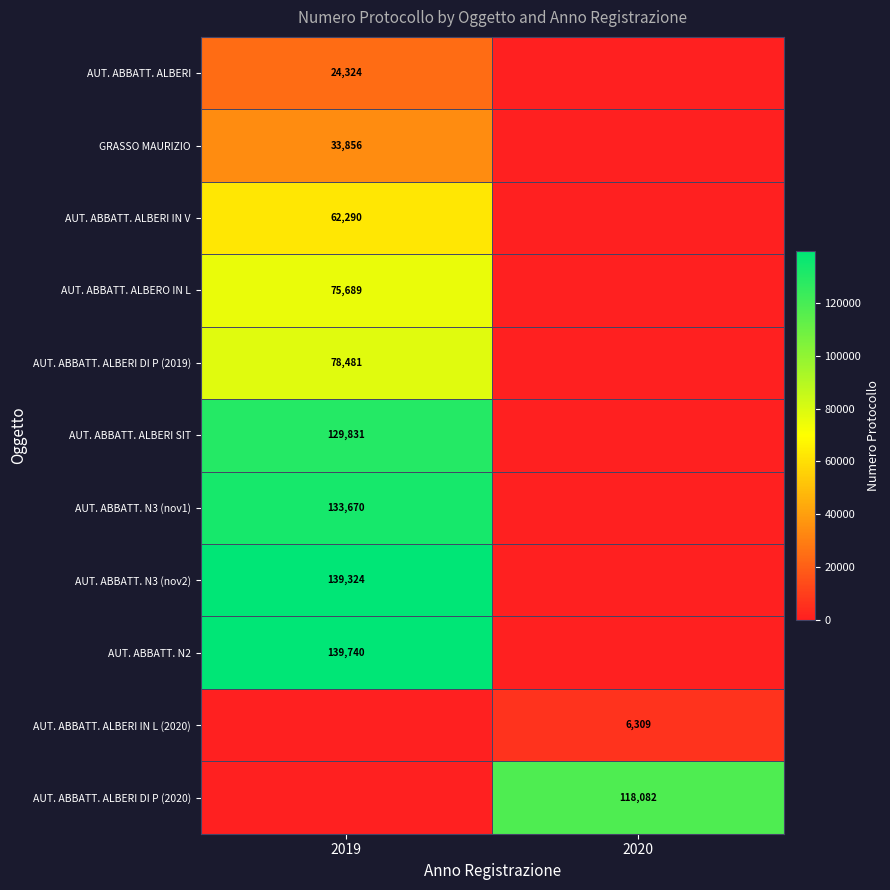

True or false: AUT. ABBATT. ALBERI SIT has a value of 129831 at 2019.

True